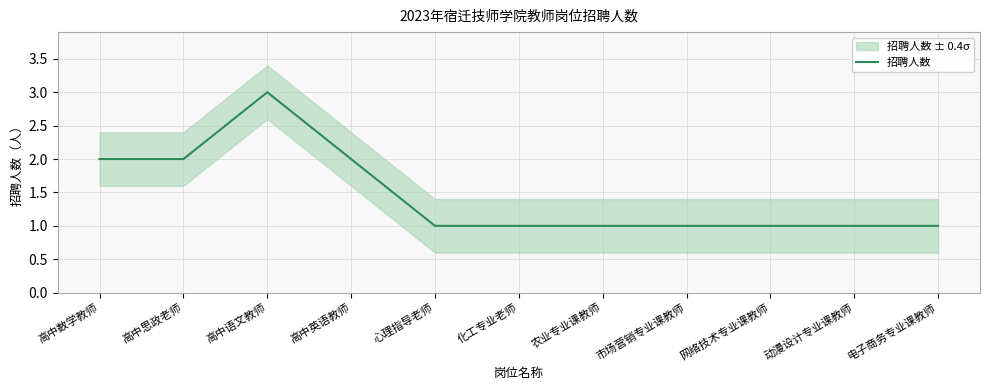

What is the difference between the second highest and second lowest values?

1